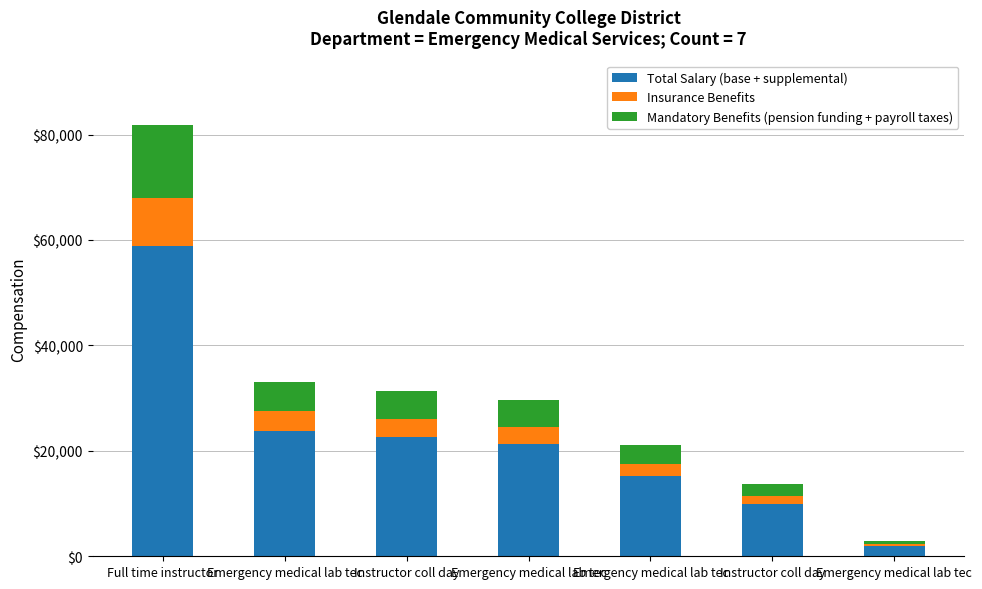

Does the chart contain stacked bars?

Yes